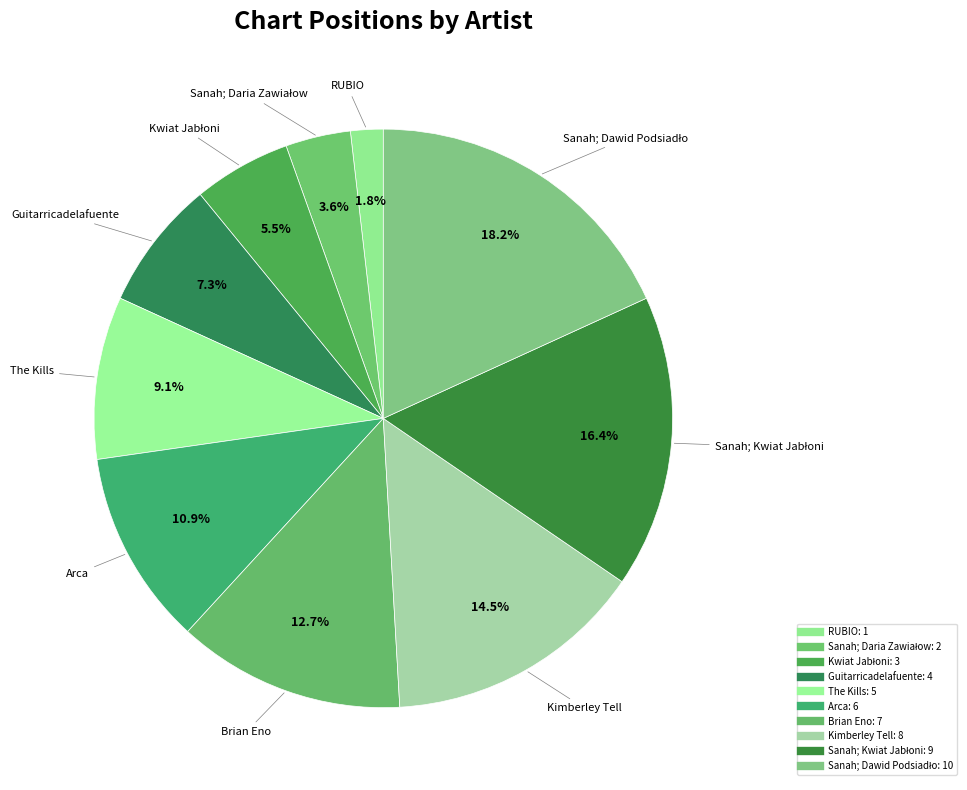

Between RUBIO and Arca, which is larger?

Arca